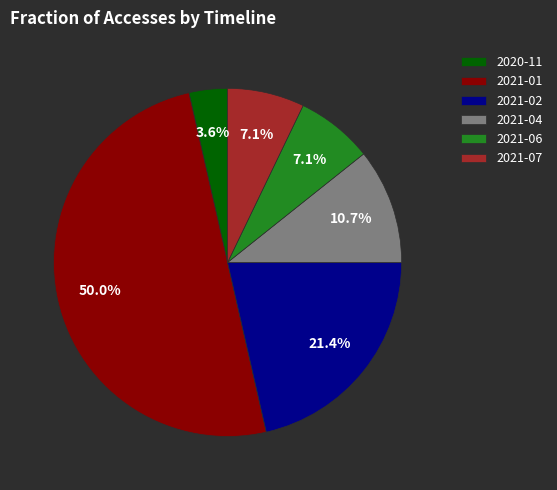

Between 2021-02 and 2021-07, which is larger?

2021-02